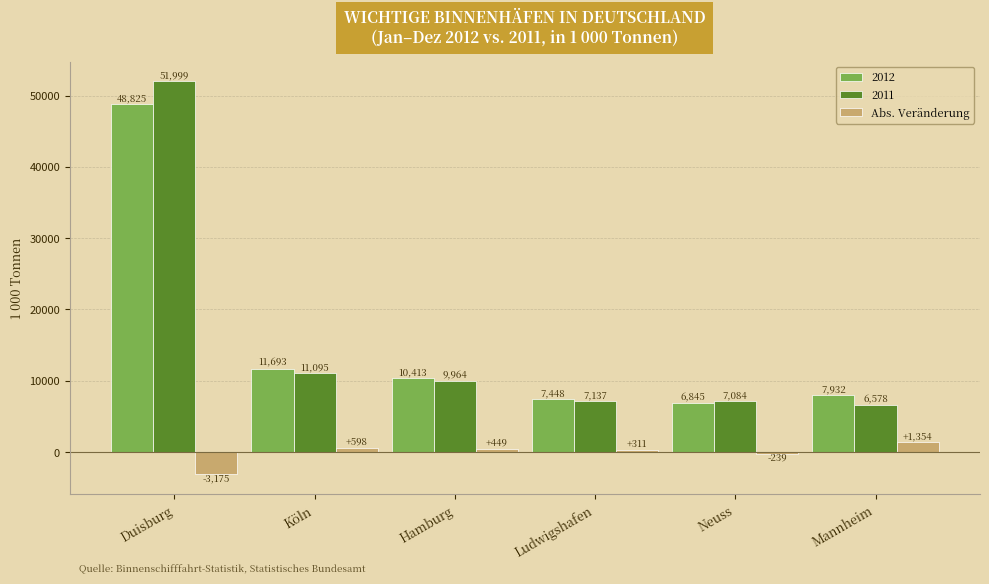

Rank the series by their maximum value, from lowest to highest.

Abs. Veränderung, 2012, 2011